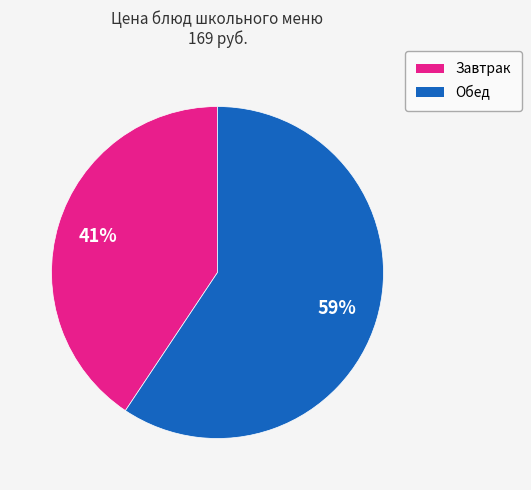

Is there any slice that represents more than half of the pie?

Yes